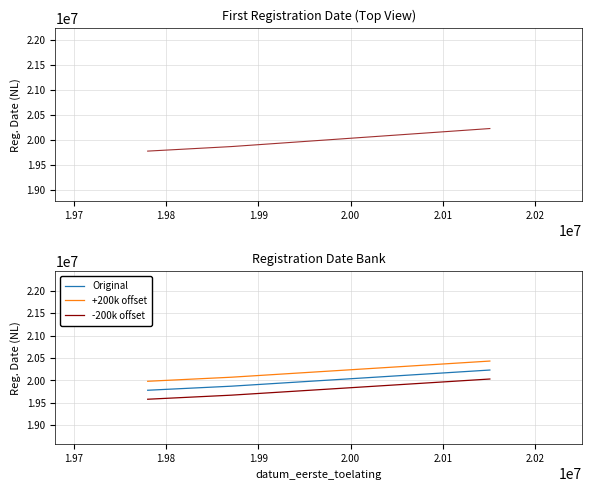

What is the highest value of the +200k offset series?

20430824